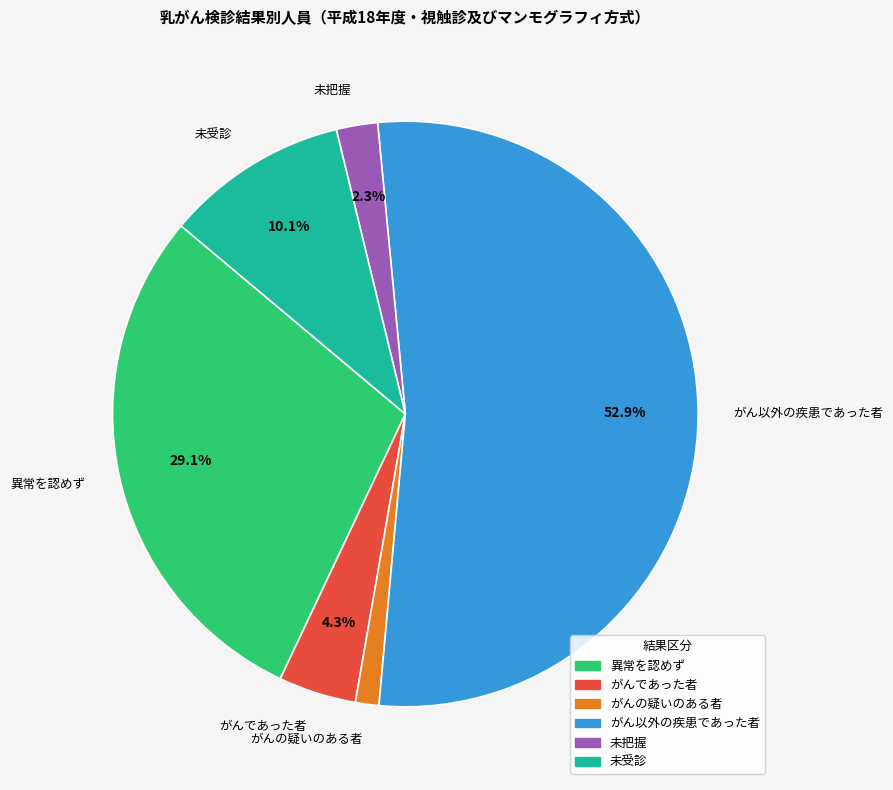

Between 異常を認めず and 未把握, which is larger?

異常を認めず